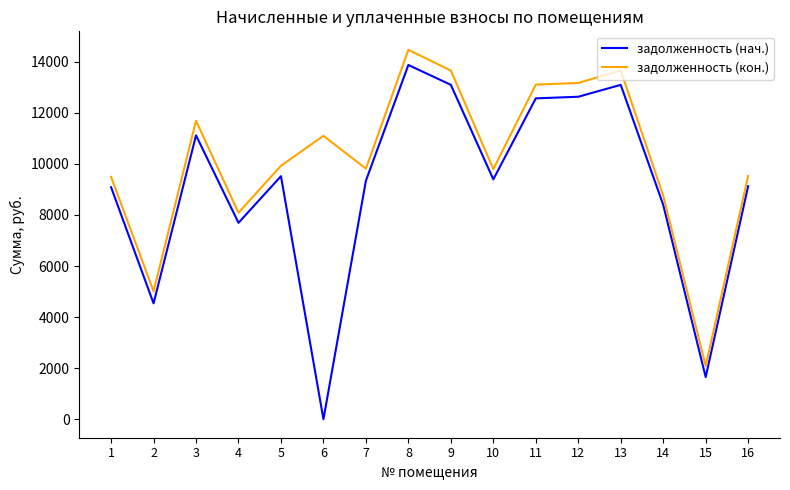

How many values in задолженность (нач.) are above zero?

15